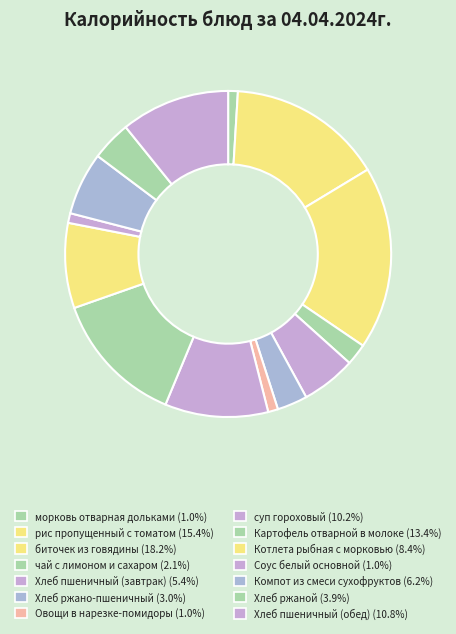

How many segments does this pie chart have?

14